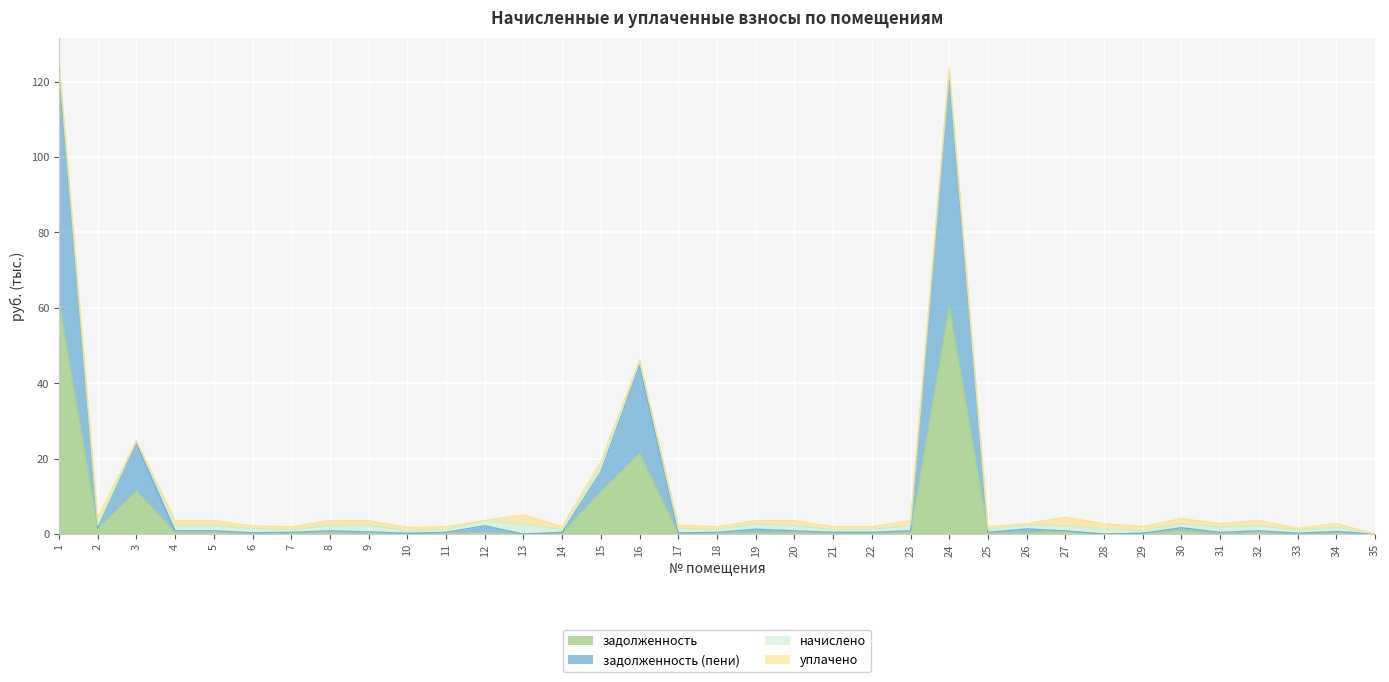

True or false: задолженность (пени) and задолженность cross at least once.

False